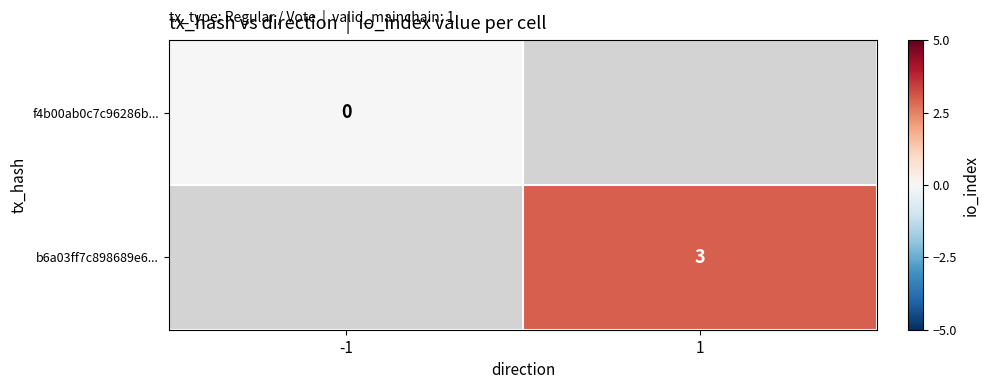

The value of b6a03ff7c898689e6... at 1 is 1. True or false?

False